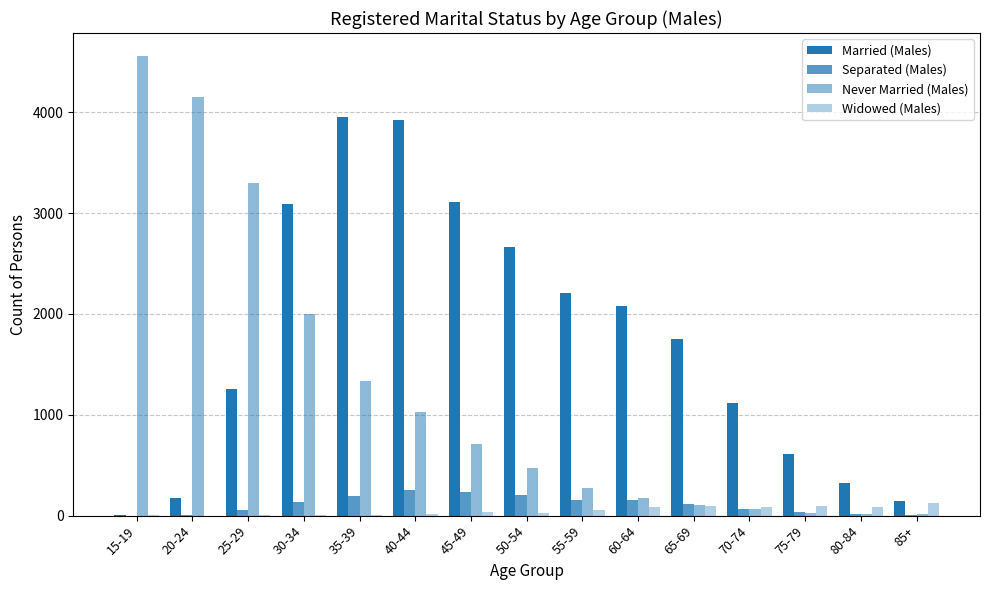

Which series has the largest range (max minus min)?

Never Married (Males)